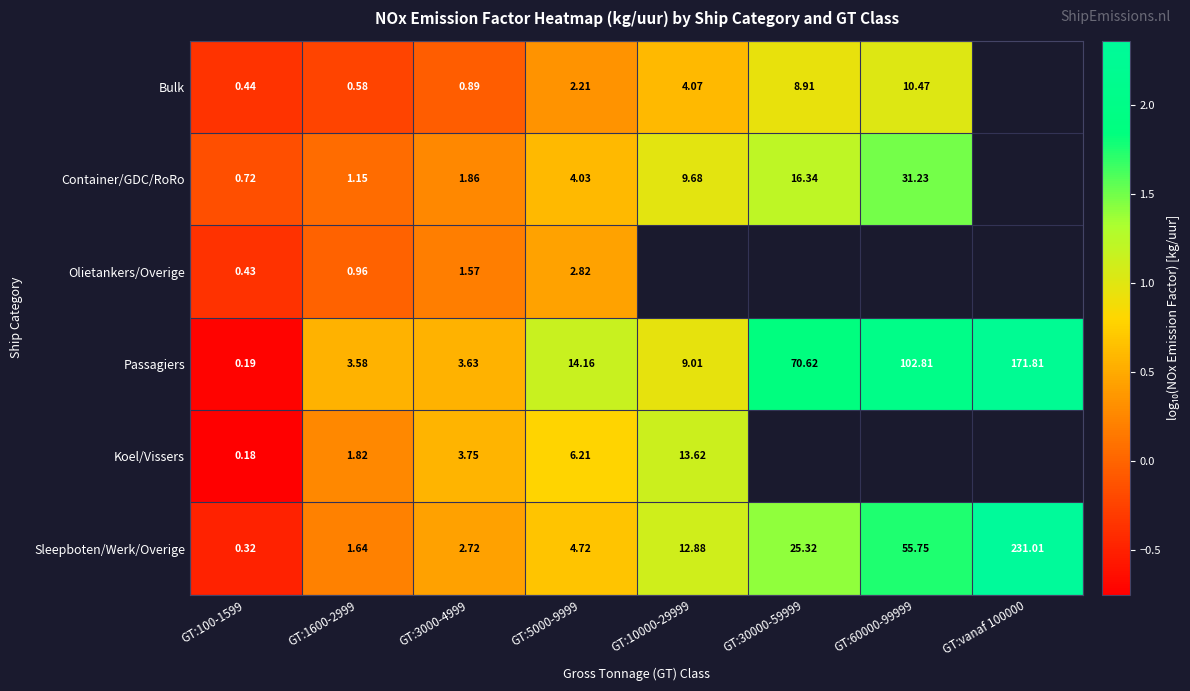

At how many categories does at least one series exceed 1?

5